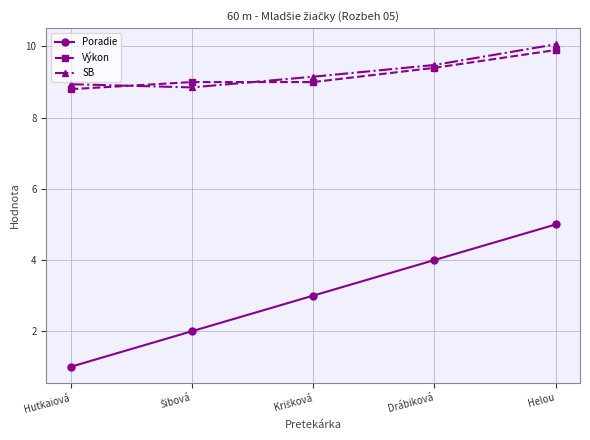

The SB series shows 15.4 at Hutkaiová. True or false?

False